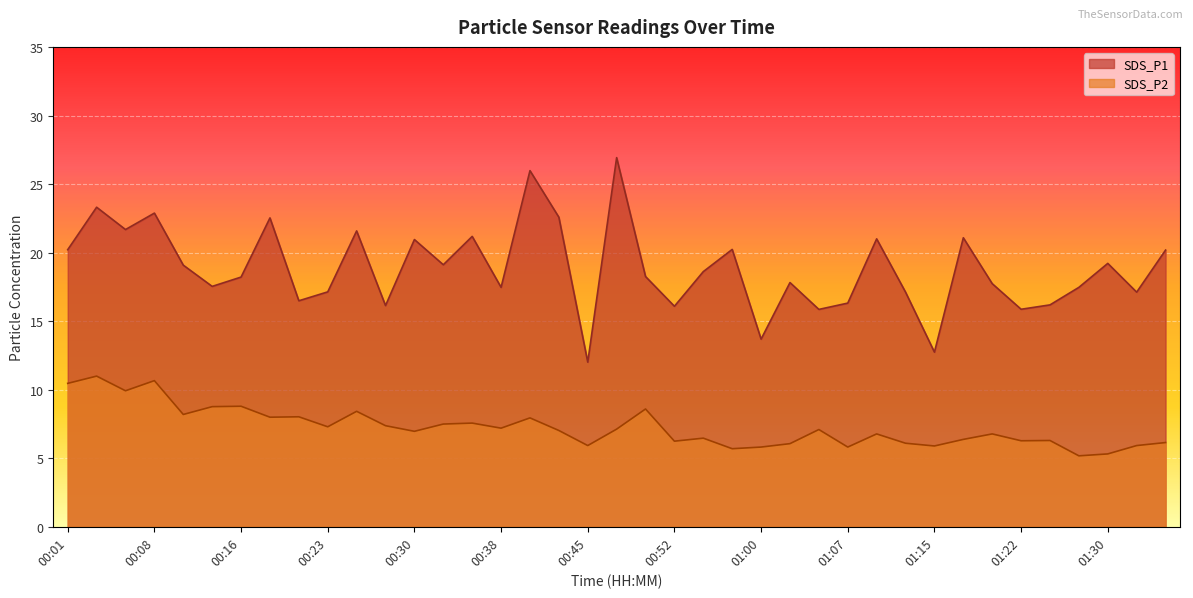

True or false: SDS_P2 and SDS_P1 cross at least once.

False